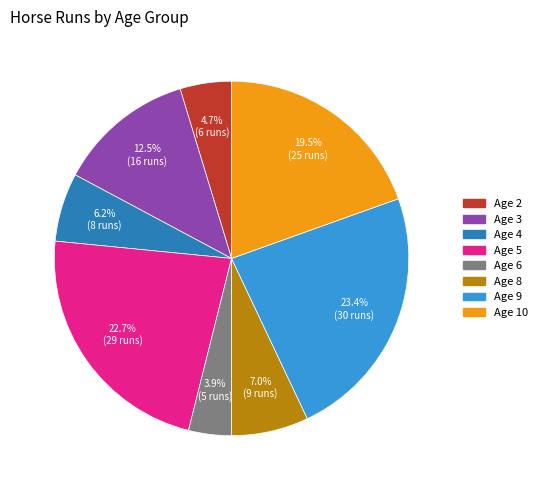

How many slices are in this pie chart?

8